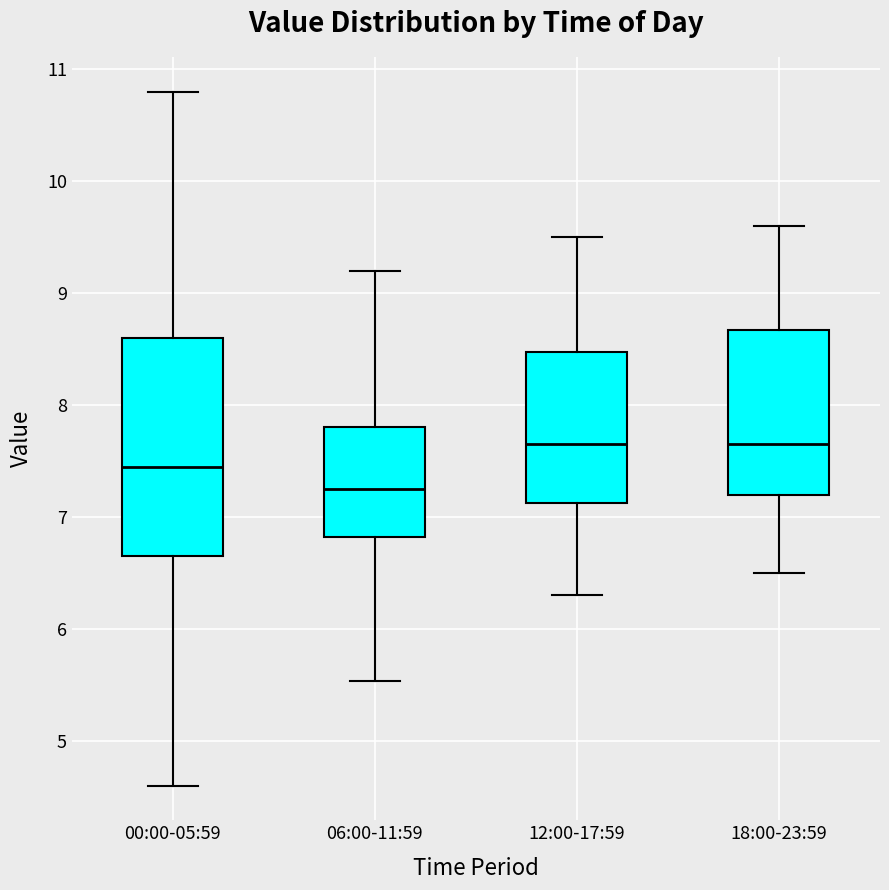

Which box has the lowest median line?

06:00-11:59